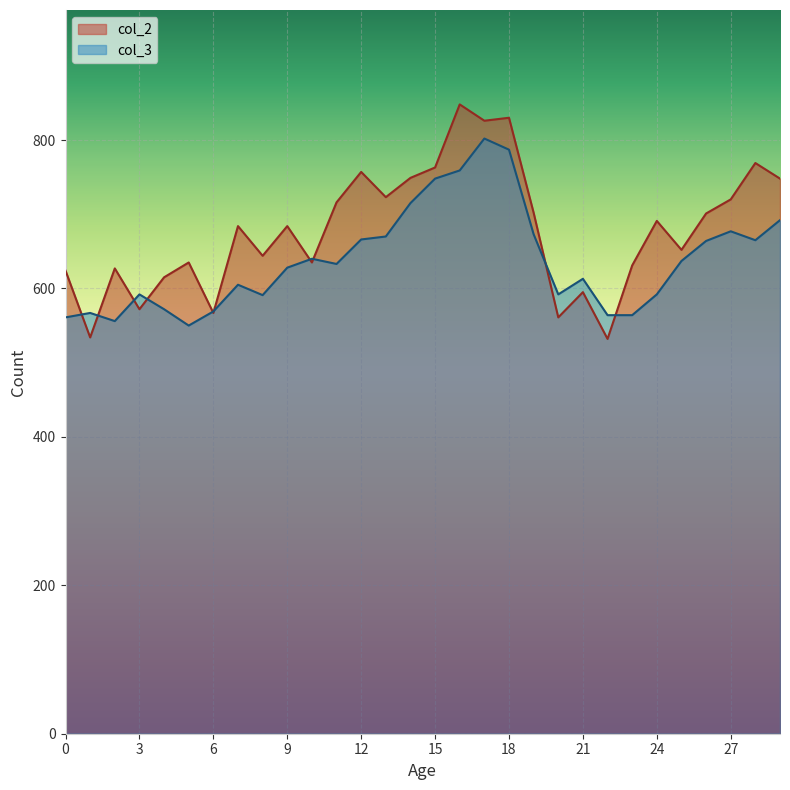

What are all the series names shown in the legend?

col_2, col_3